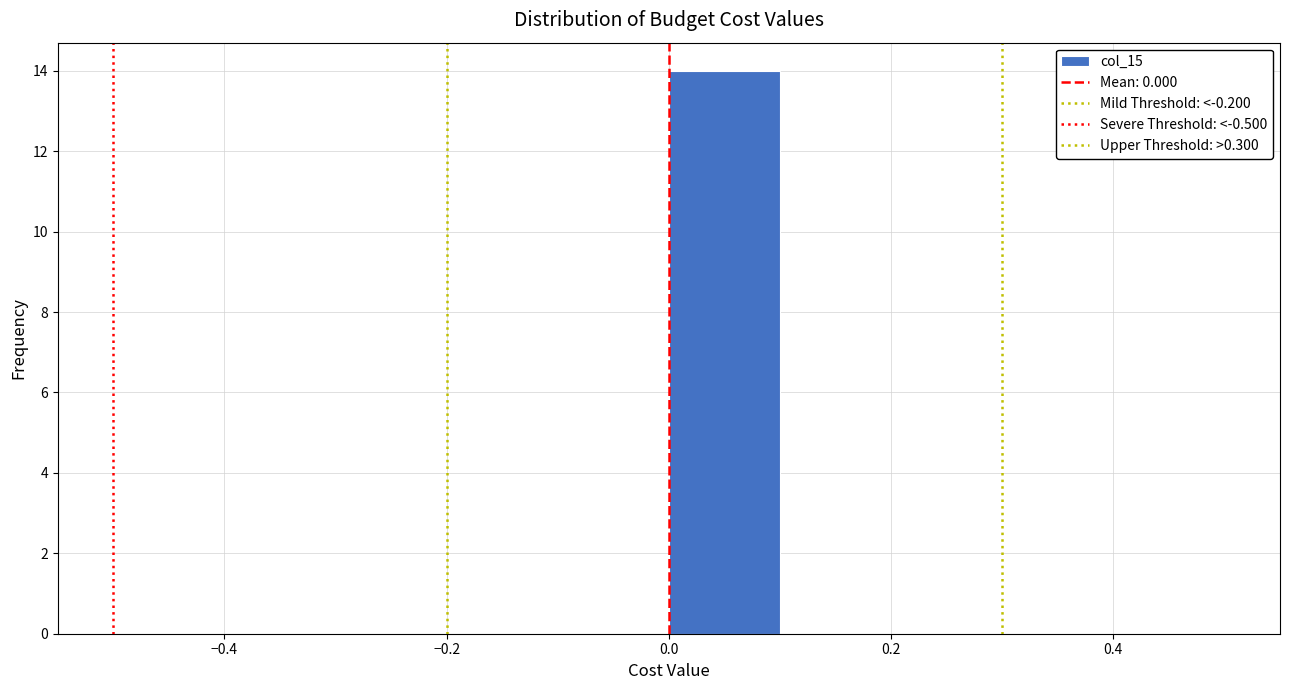

How tall is the bar that spans 0.0 to 0.1 on the x-axis? The values are not printed on the chart, so give them approximately, as read against the axis.

14